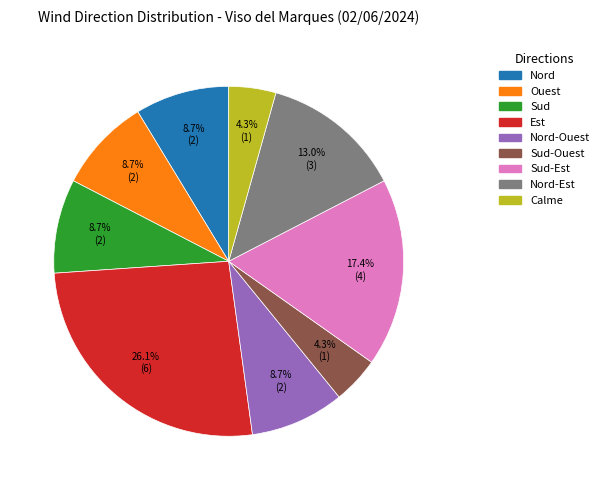

Which category has the biggest portion of the pie?

Est